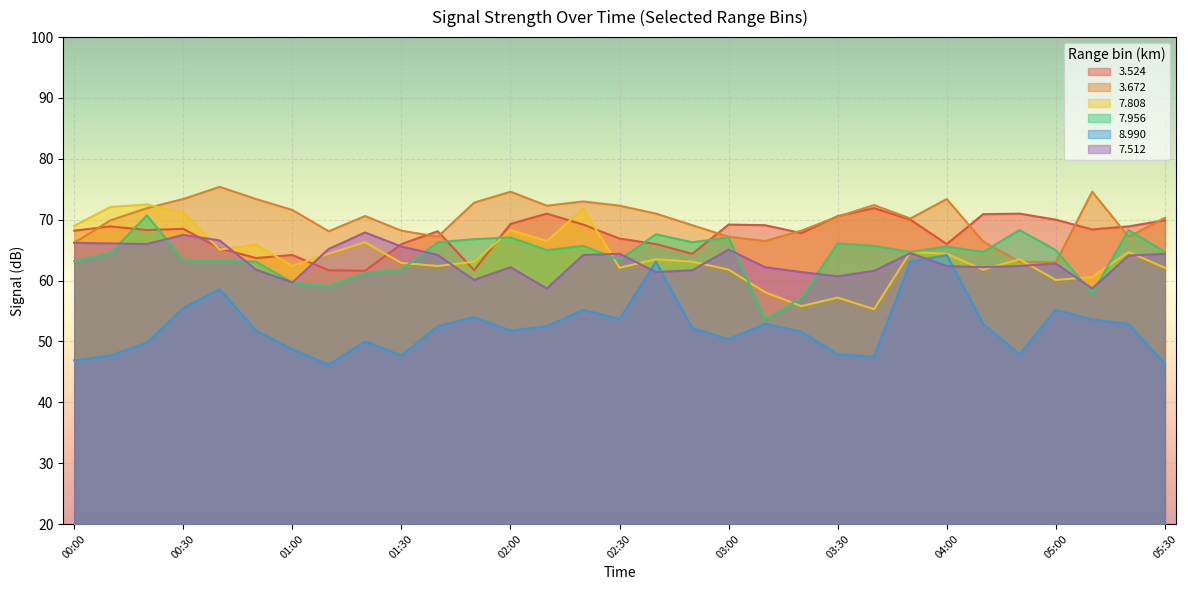

What is the label of the 26th point from the right?

00:50